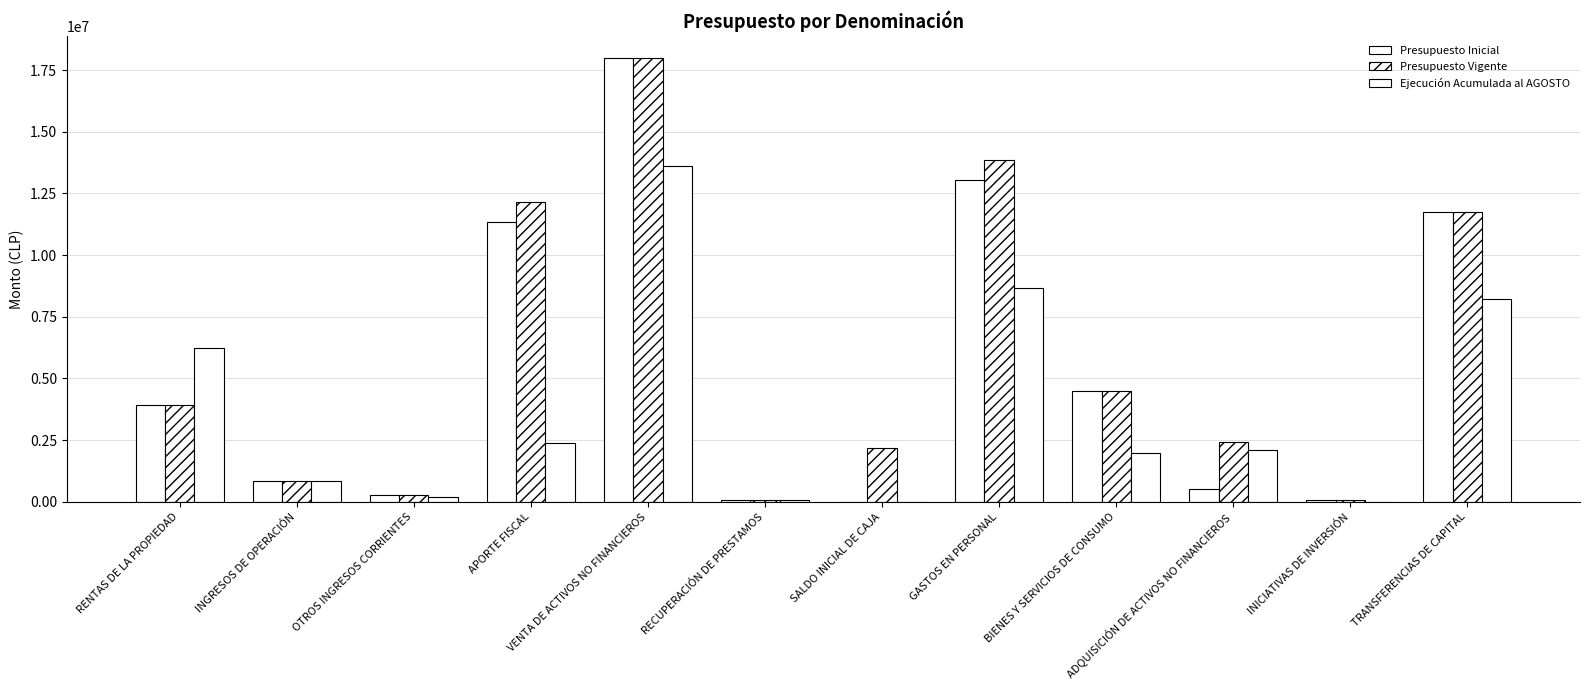

The Presupuesto Vigente series shows 2439157 at ADQUISICIÓN DE ACTIVOS NO FINANCIEROS. True or false?

True